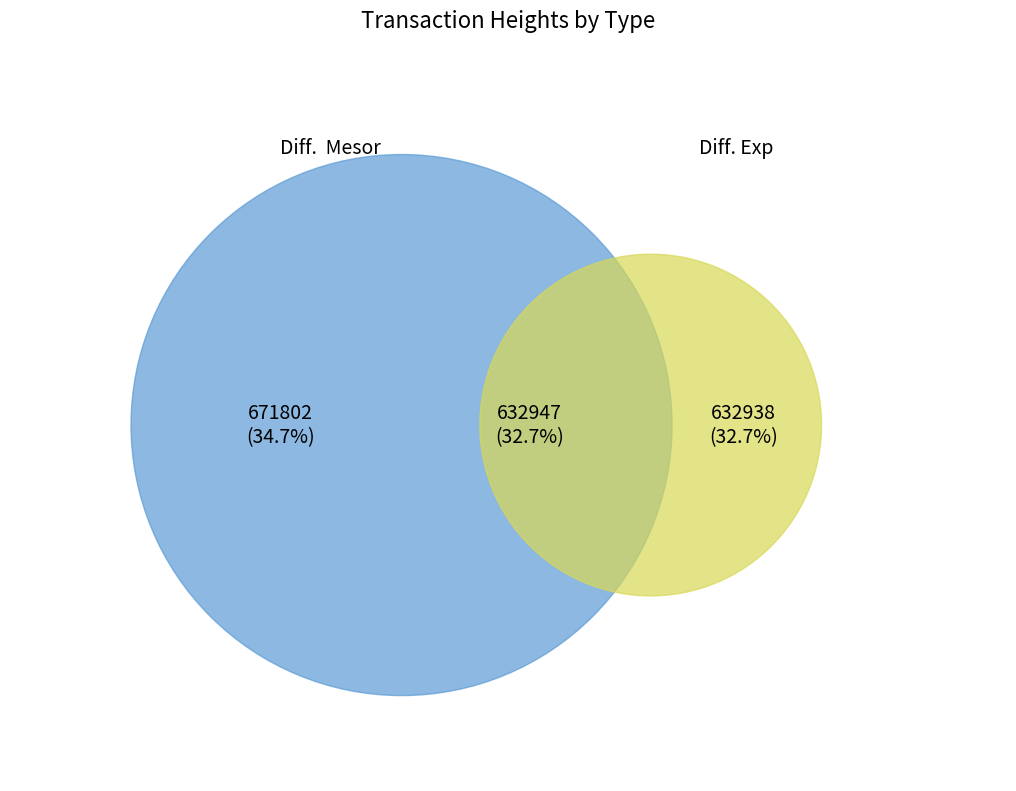

Which category has the smallest portion of the pie?

632938